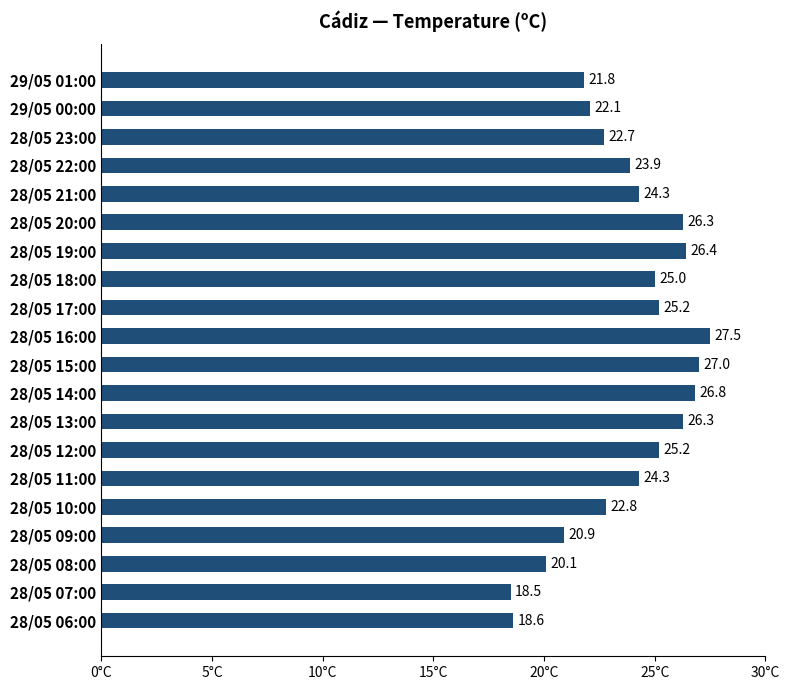

What is the difference between the maximum and minimum values?

9.0